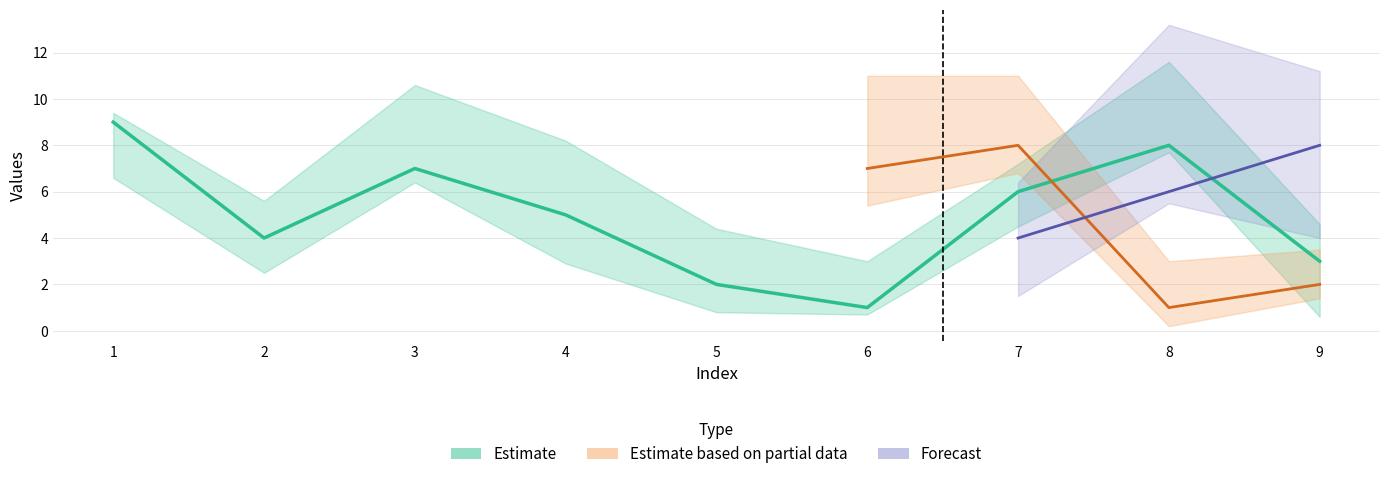

How many values in the col_6 series are below 5?

4